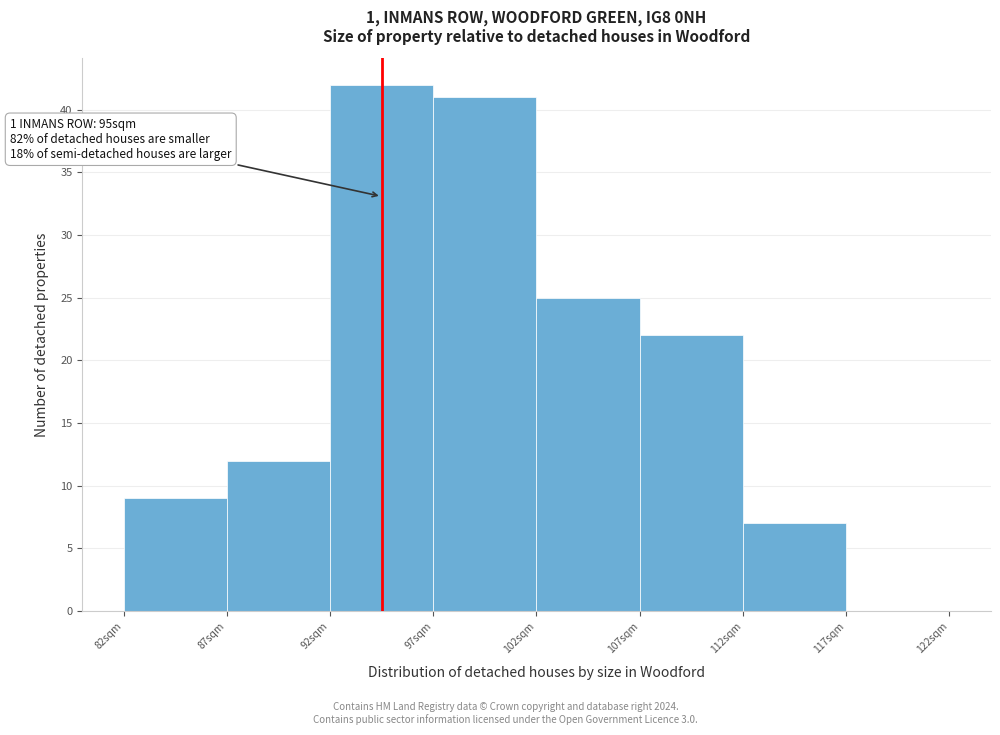

Reading left to right, extract all data points from this chart.

82sqm=9	87sqm=12	92sqm=42	97sqm=41	102sqm=25	107sqm=22	112sqm=7	117sqm=0